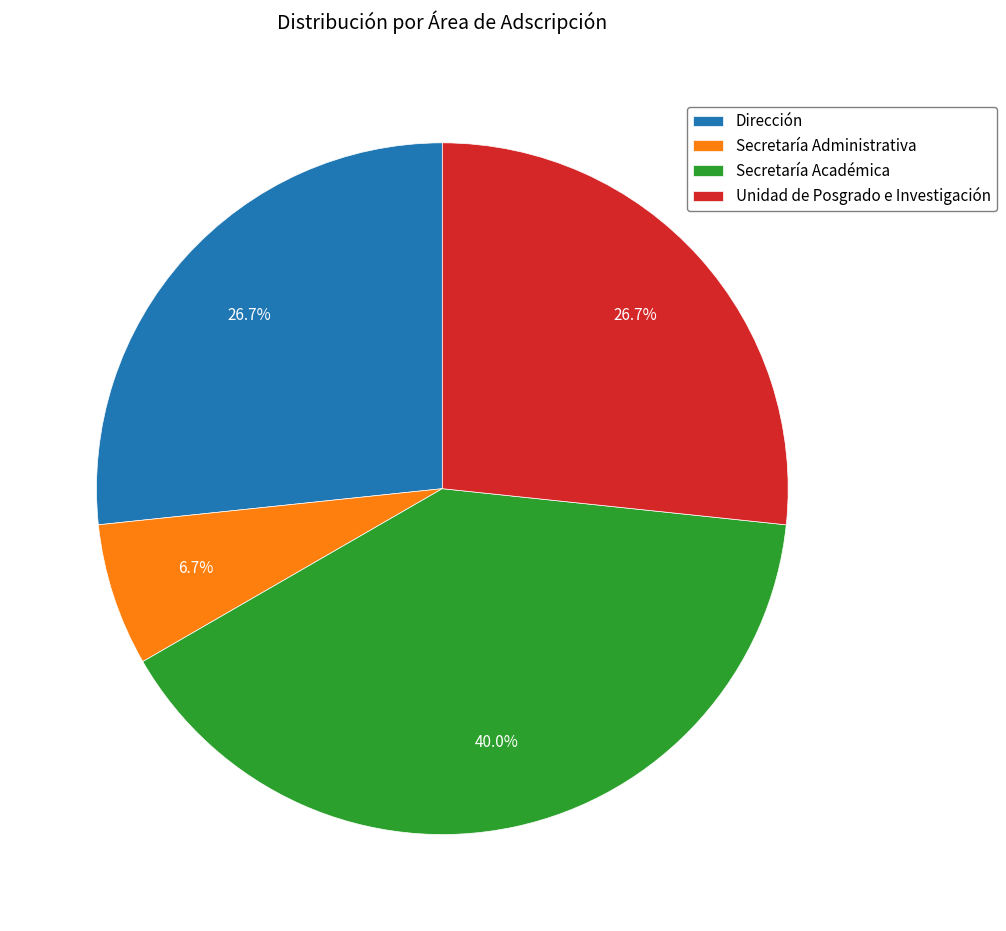

Is there a majority slice in this chart?

No